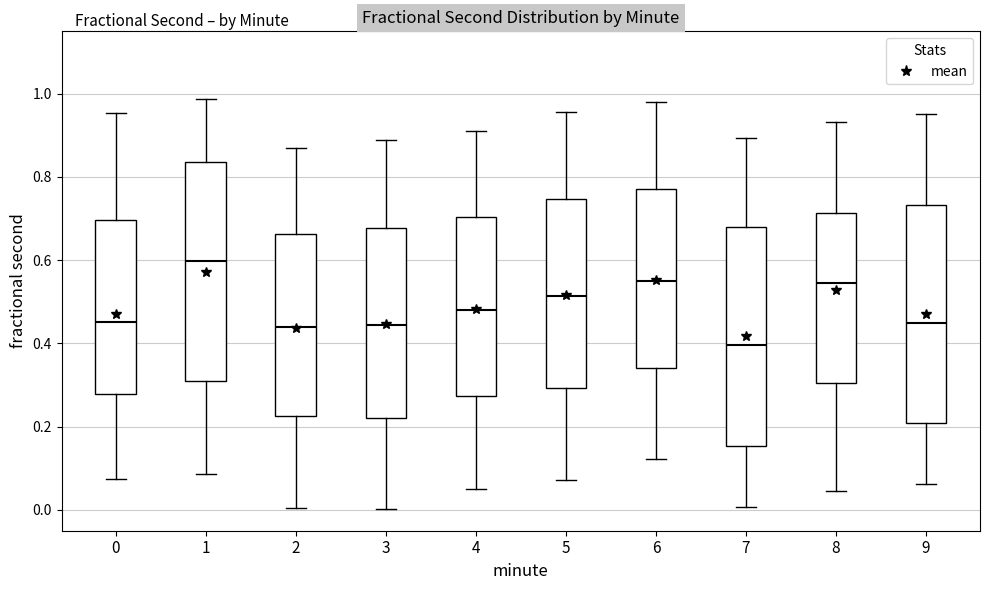

Where is the upper edge of the box at x = 8 on the y-axis? The values are not printed on the chart, so give them approximately, as read against the axis.

0.72